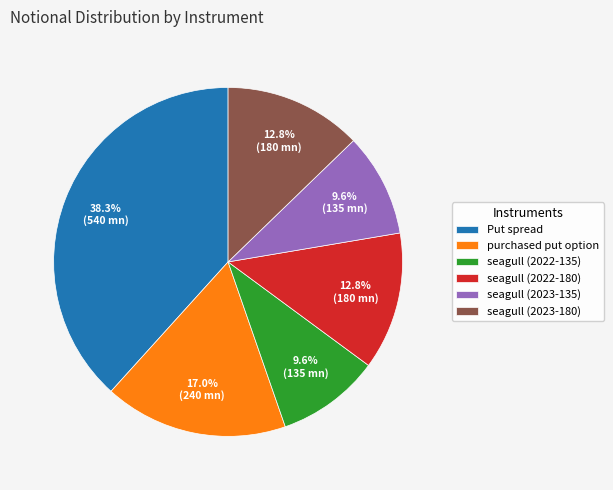

Between seagull (2023-180) and Put spread, which is larger?

Put spread